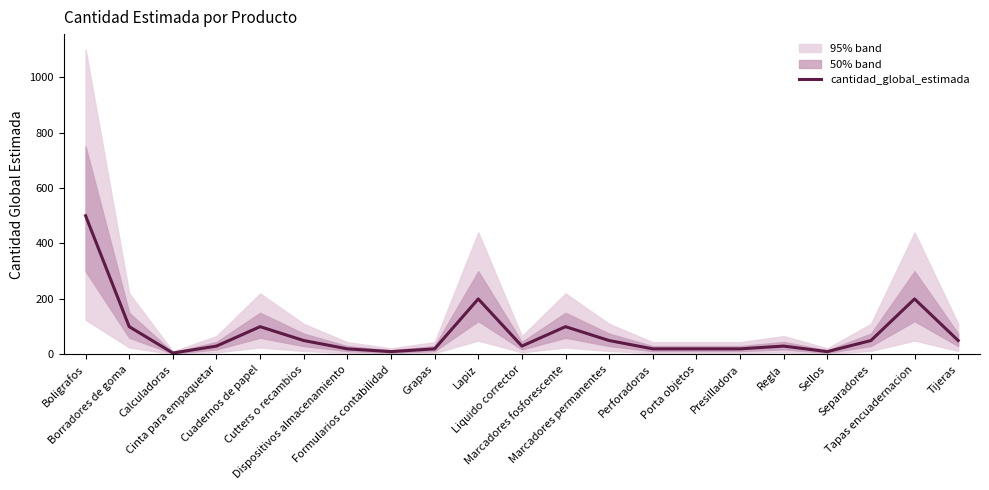

What is the difference between the values at Boligrafos and Sellos?

490